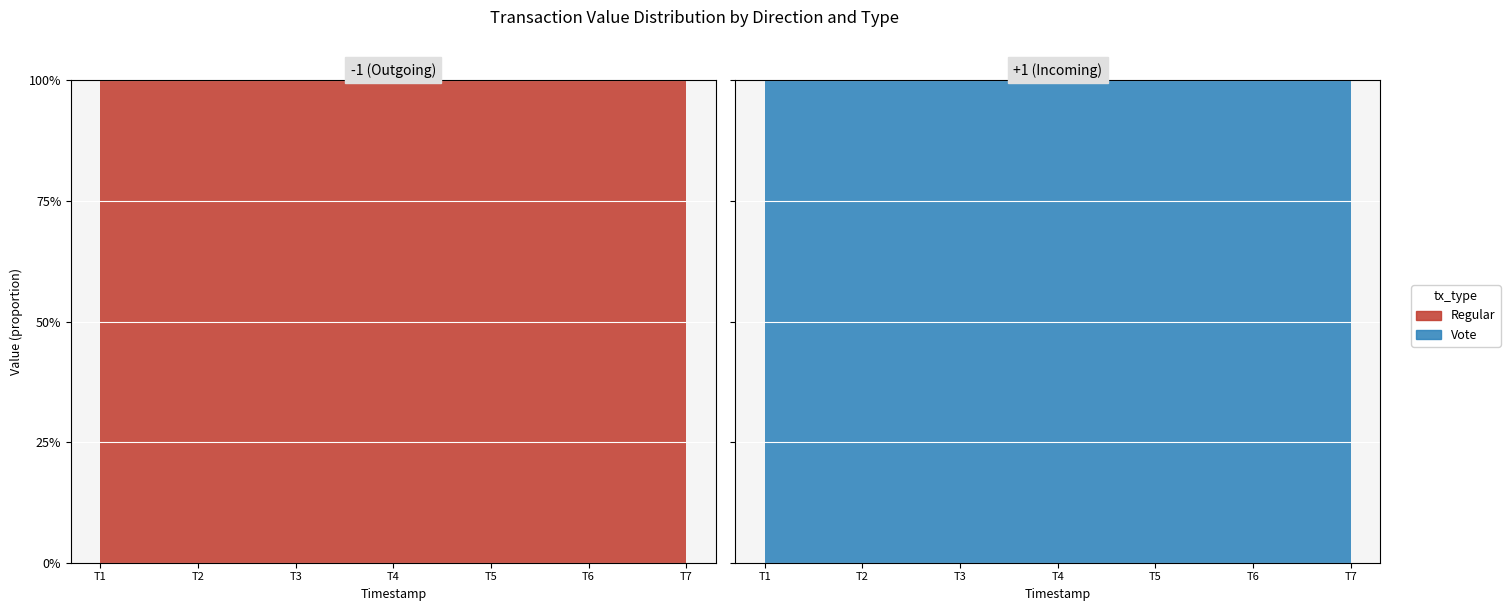

The Regular series shows 87.9 at 1571521377. True or false?

False